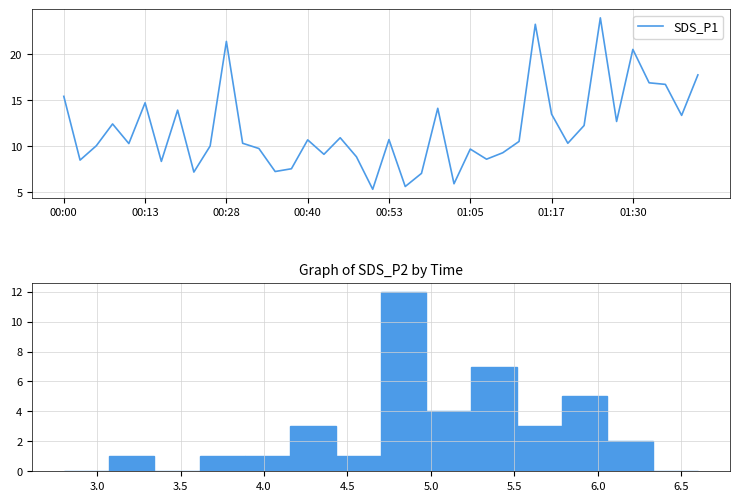

What is the sum of the SDS_P1 values at 00:50 and 00:28?

26.7